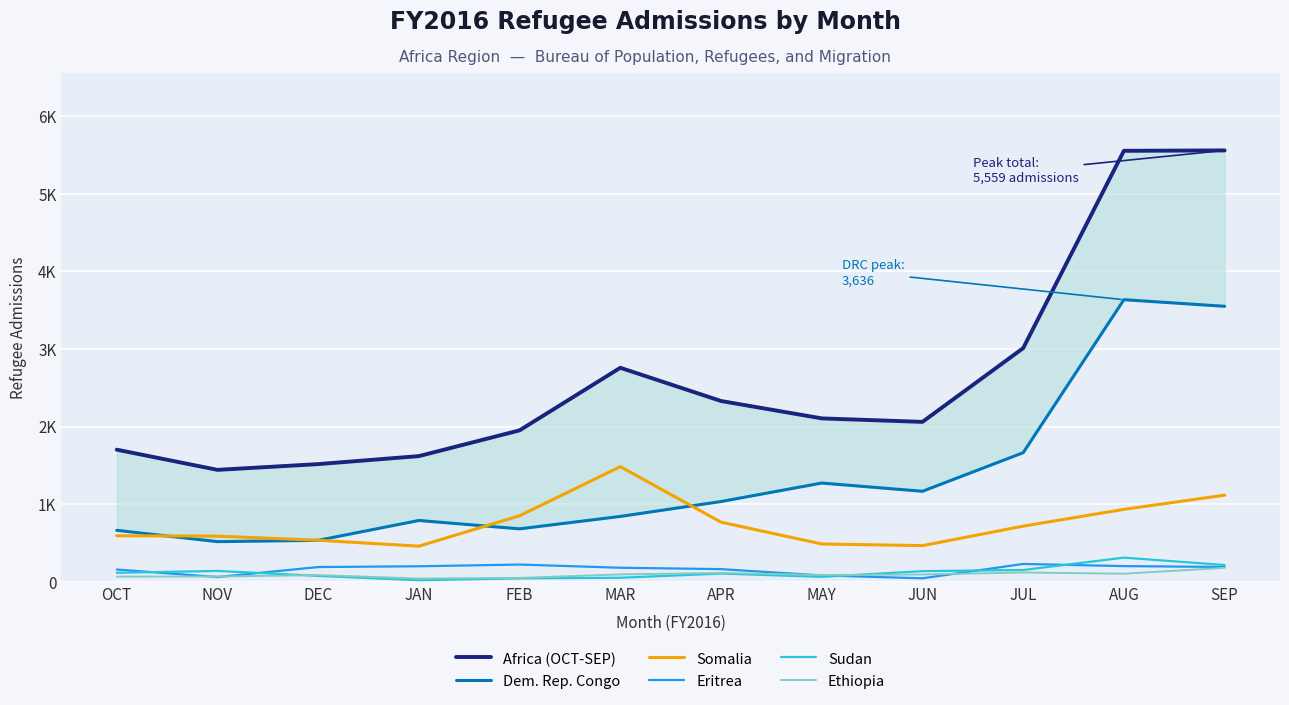

Which series has the largest total across all categories?

Africa (OCT-SEP)